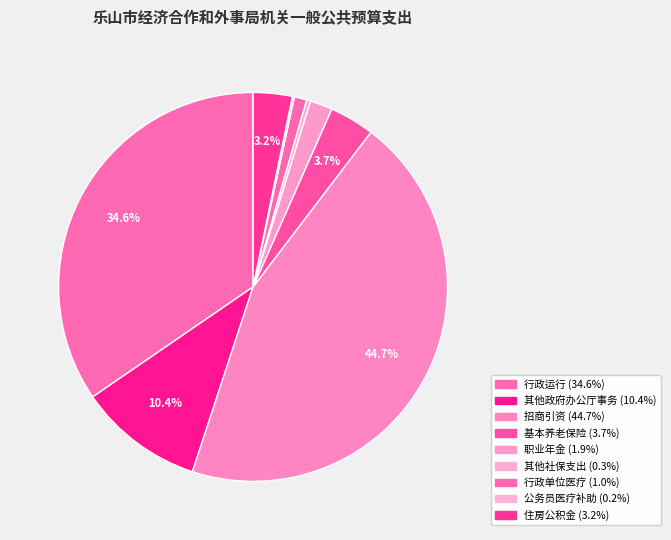

Rank the categories by value from lowest to highest.

公务员医疗补助, 其他社会保障和就业支出, 行政单位医疗, 机关事业单位职业年金缴费支出, 住房公积金, 机关事业单位基本养老保险缴费支出, 其他政府办公厅（室）及相关机构事务支出, 行政运行, 招商引资